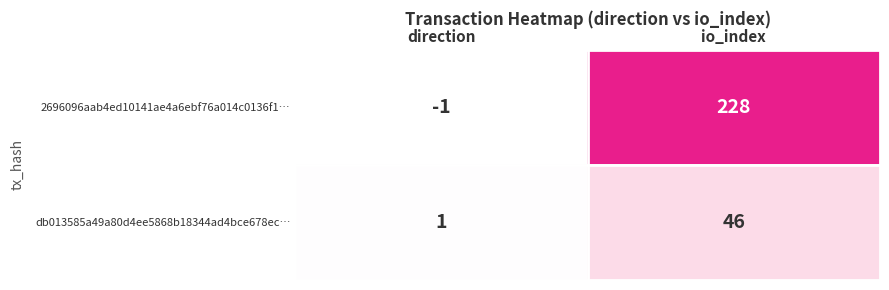

Which series has the largest total across all categories?

2696096aab4ed10141ae4a6ebf76a014c0136f1…